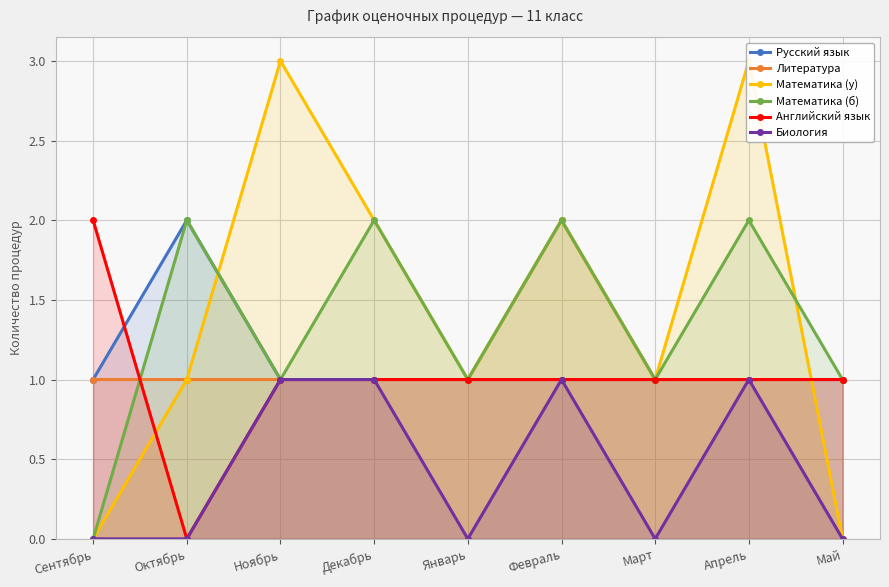

What is the lowest value of the Литература series?

1